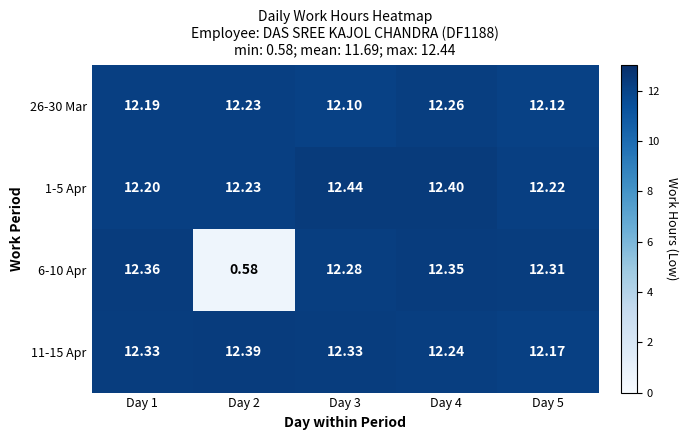

Is the value of 26-30 Mar at Day 1 greater than the value of 11-15 Apr at Day 3?

No